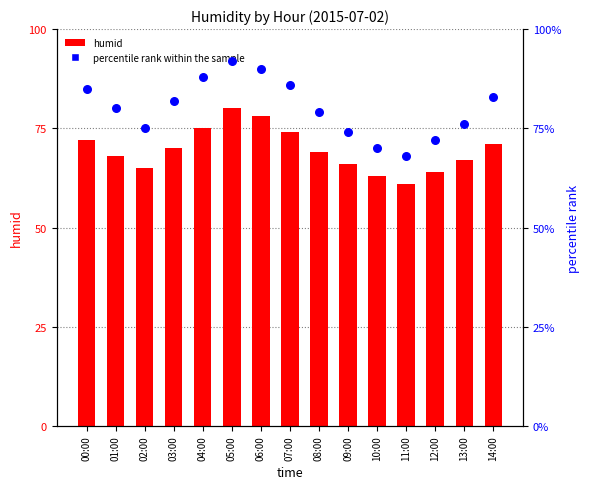

What are all the series names shown in the legend?

humid, percentile rank within the sample